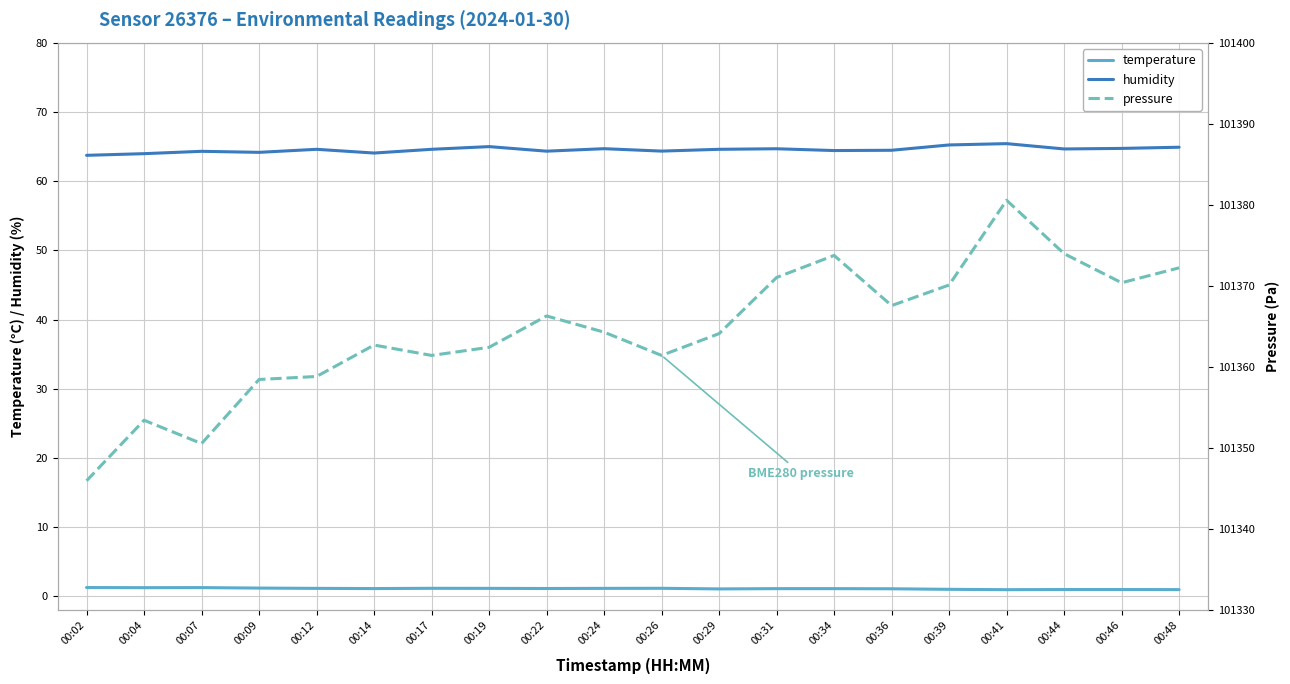

How many data points does each series have?

20